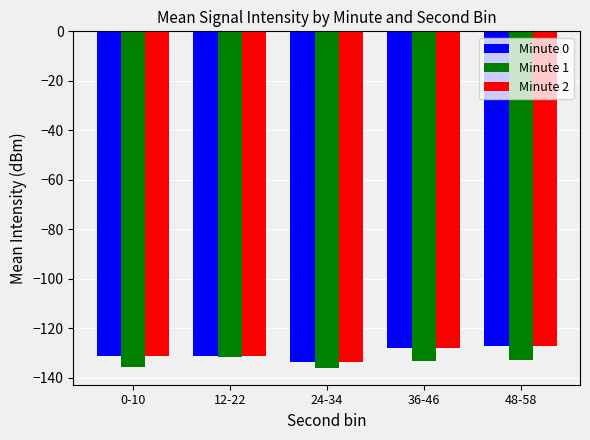

What is the sum of the Minute 0 values at 48-58 and 0-10?

-258.7